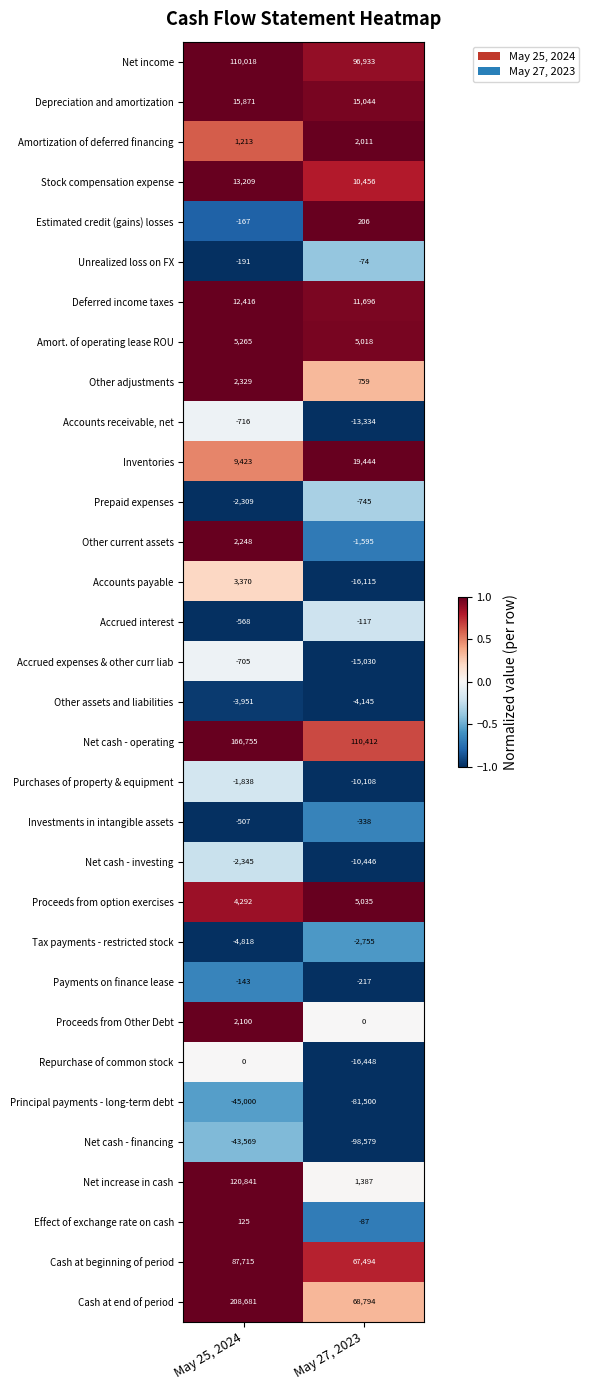

What is the spread (max minus min) of values at May 25, 2024?

253681